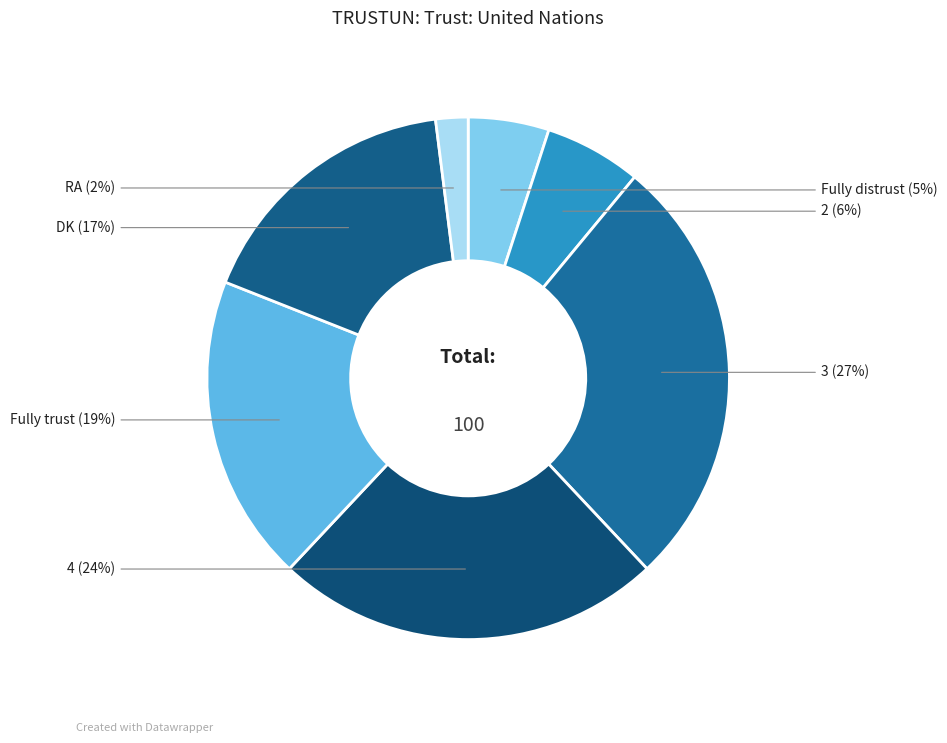

True or false: Fully distrust accounts for 1% of the total.

False